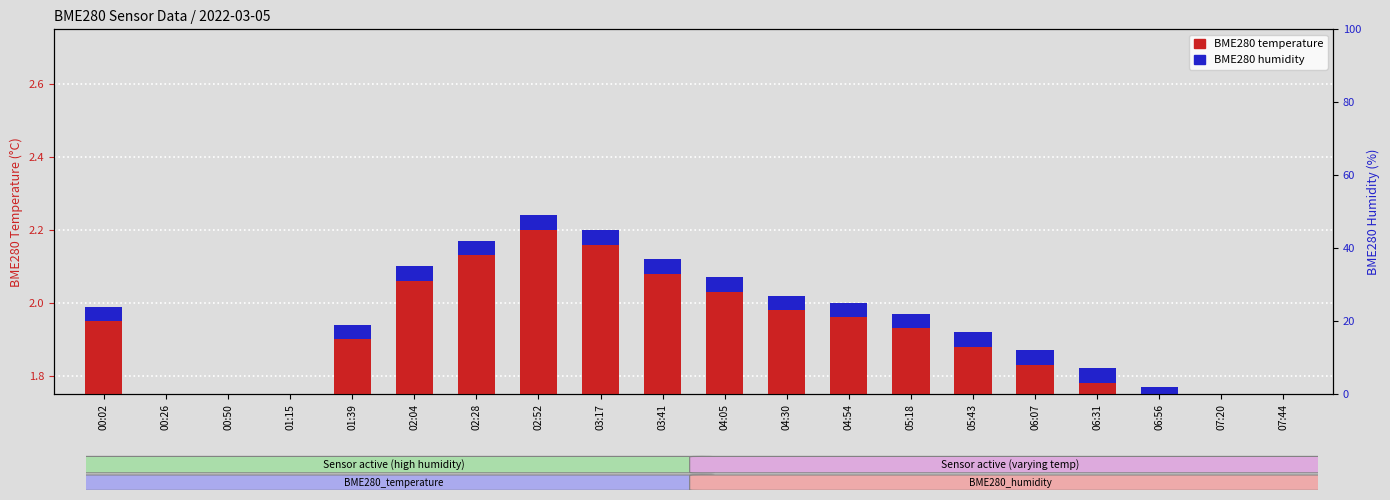

Read the value at 06:07.

1.9